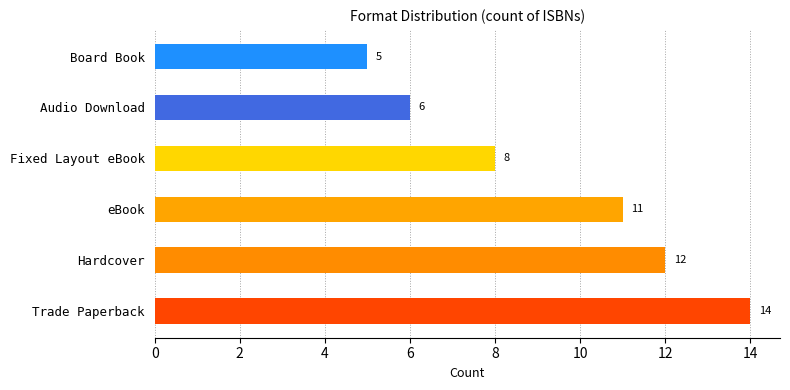

Reading left to right, list all the values displayed in this chart.

Trade Paperback=14	Hardcover=12	eBook=11	Fixed Layout eBook=8	Audio Download=6	Board Book=5